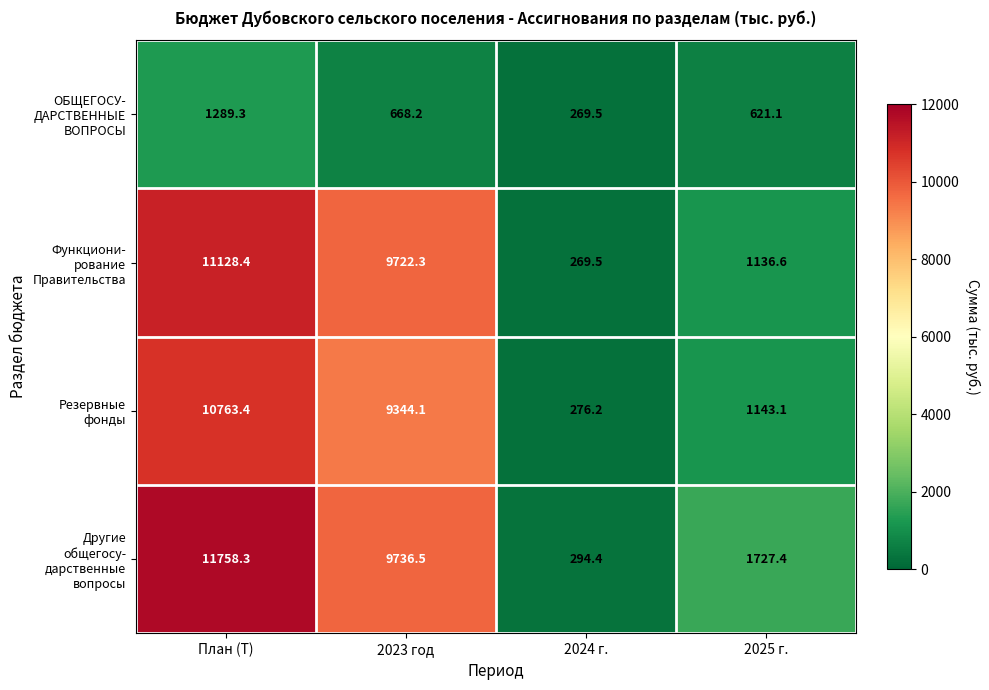

Which label corresponds to the largest value in the chart?

План (Т)